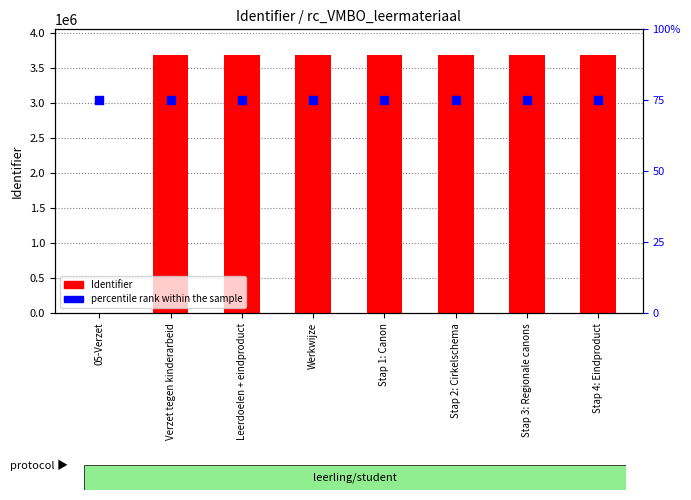

Is the value of percentile rank within the sample at 05-Verzet greater than the value of Identifier at Stap 2: Cirkelschema?

No